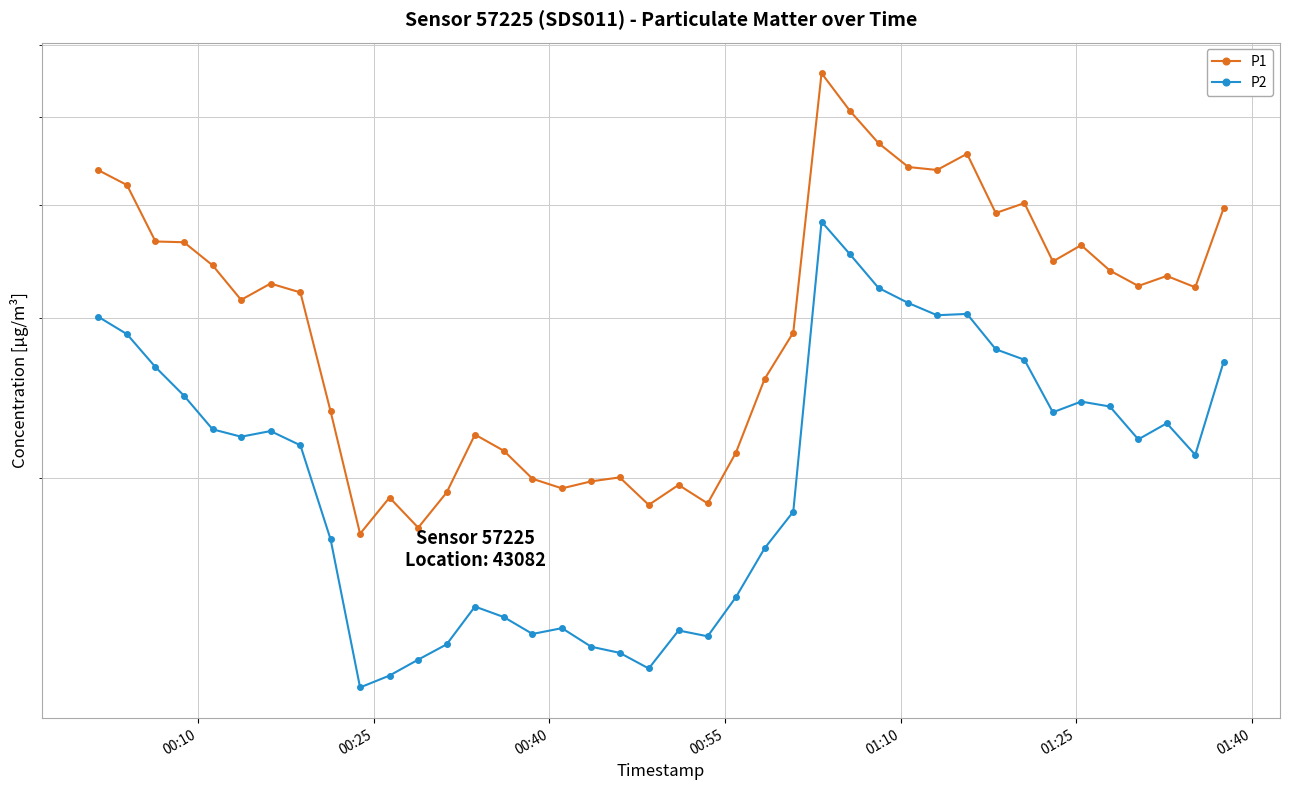

Count the number of categories in the chart.

40